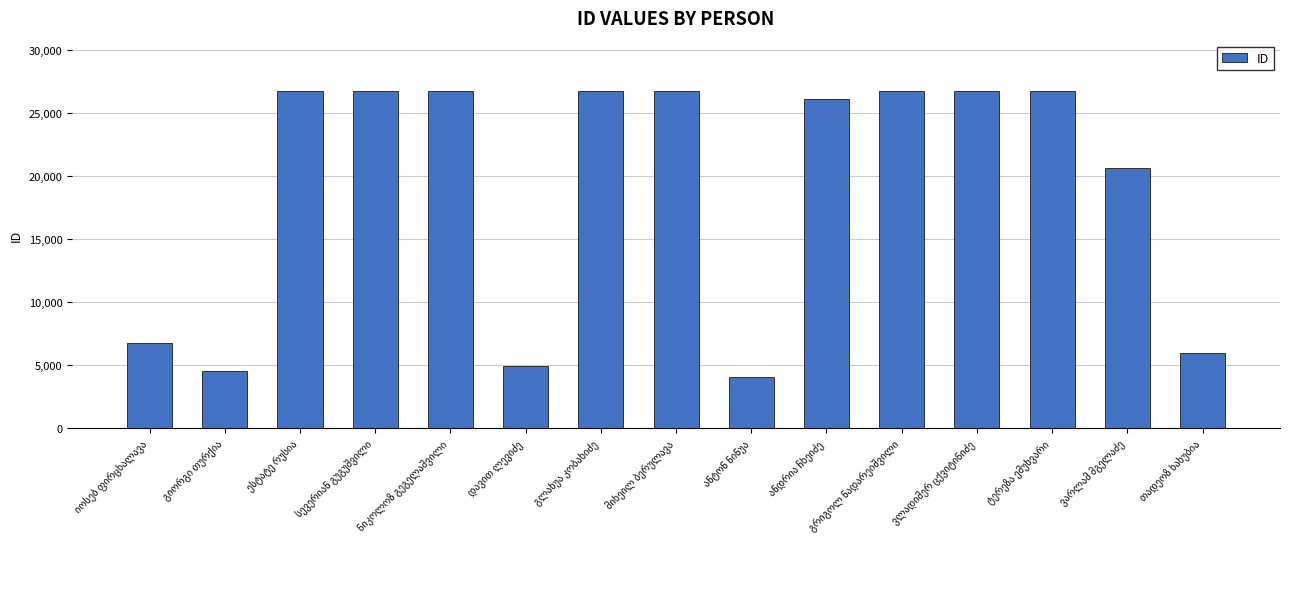

What is the maximum value shown in the chart?

26732